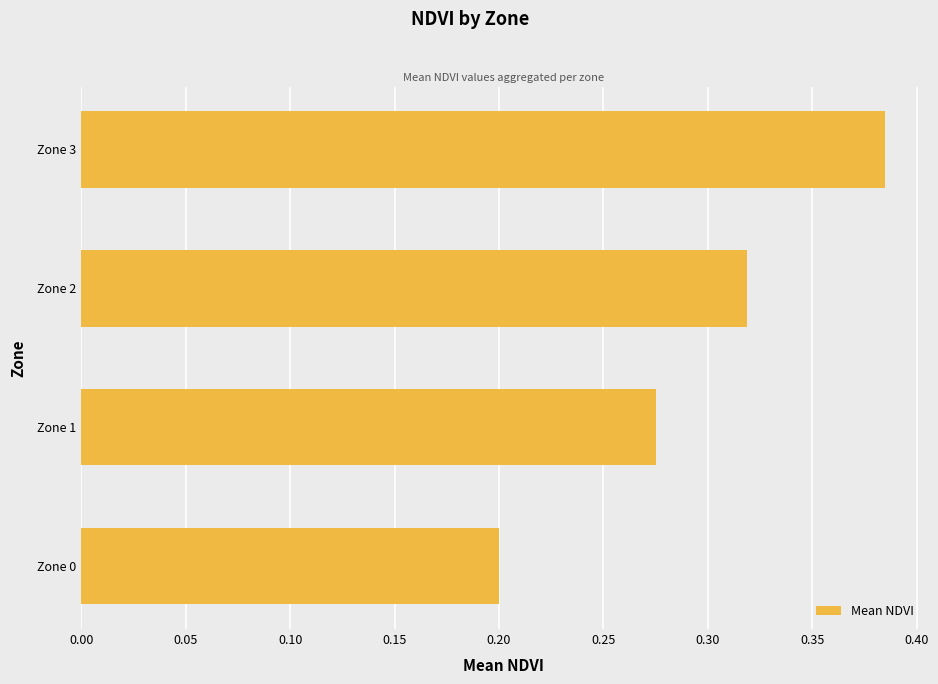

At which label is the value closest to 0?

Zone 0